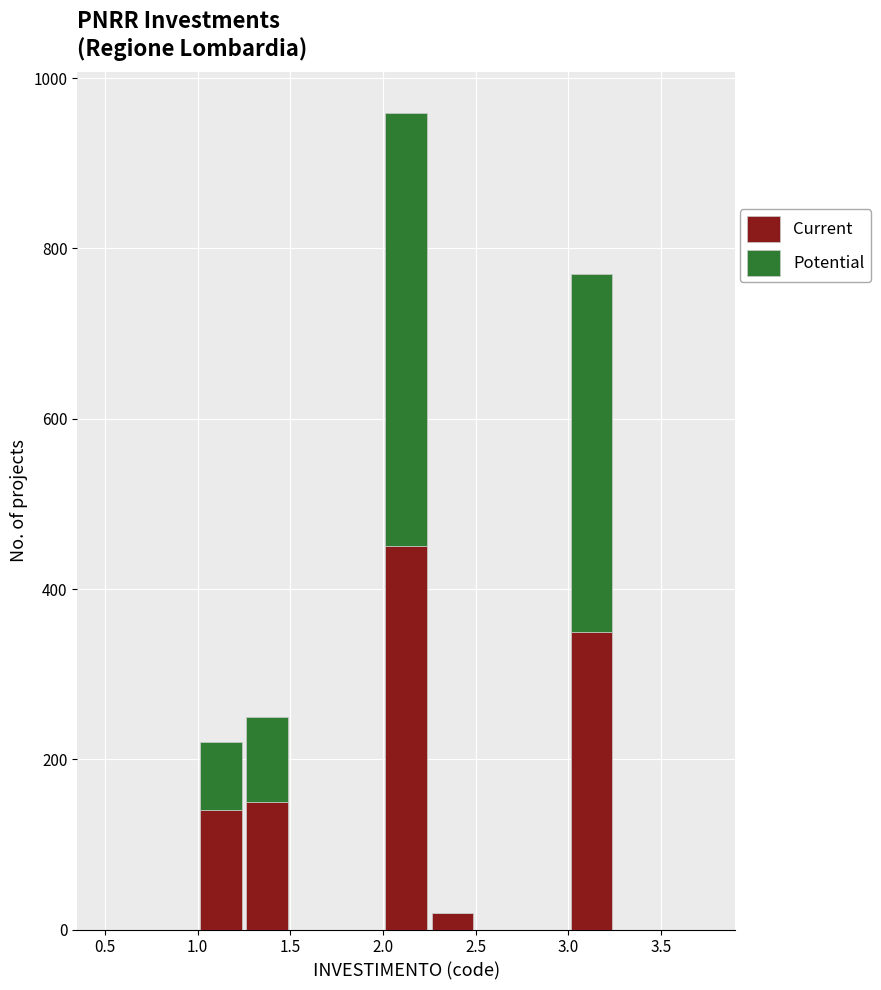

What is the total height of the stacked bar covering 2.00 to 2.25 on the x-axis? The values are not printed on the chart, so give them approximately, as read against the axis.

960